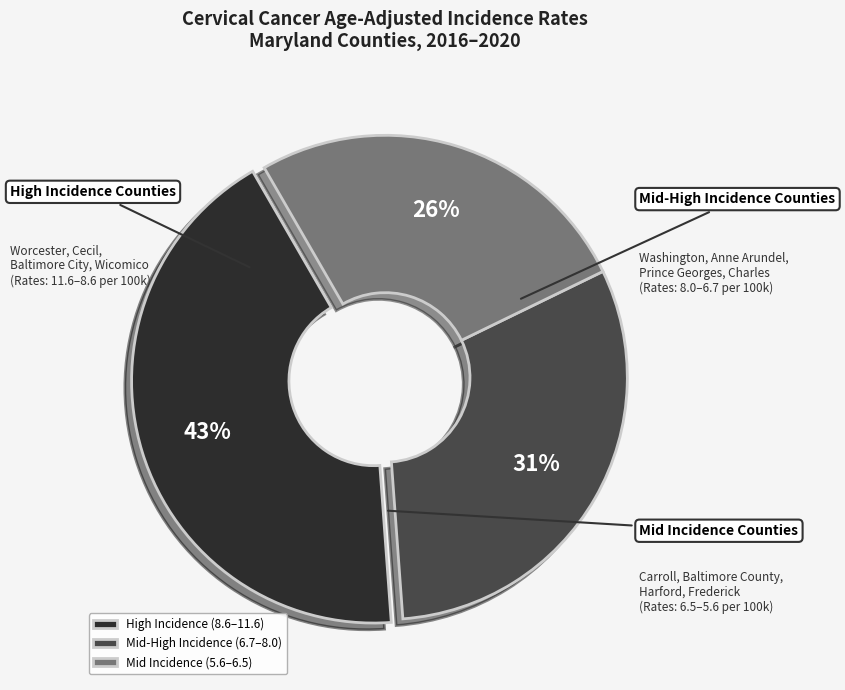

Count the number of slices in the pie.

3